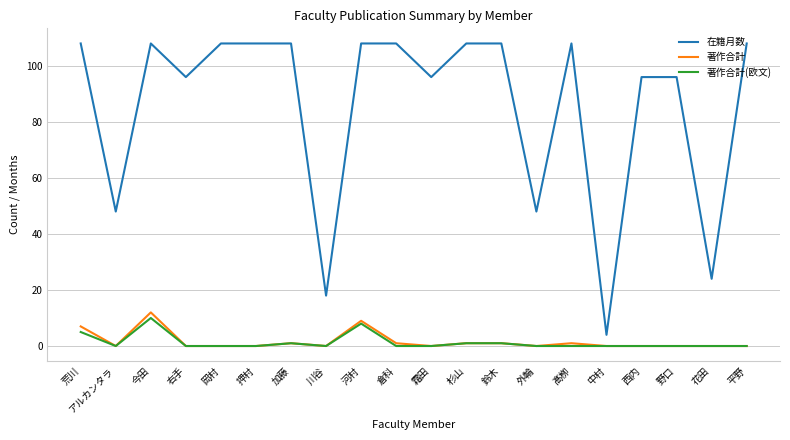

True or false: 在籍月数 and 著作合計(欧文) cross at least once.

False